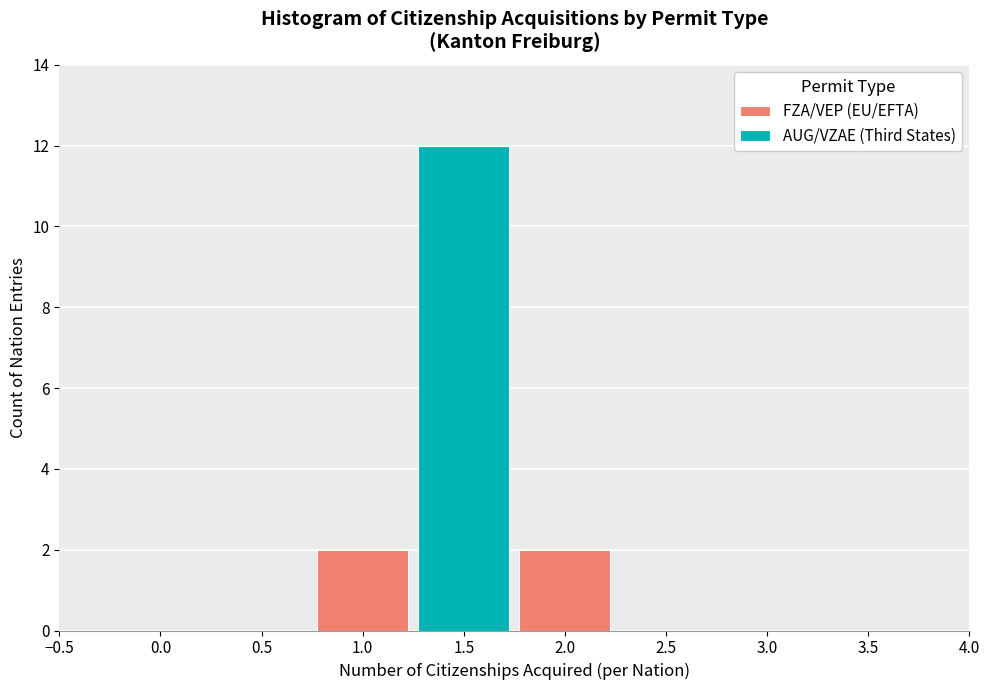

What is the maximum value shown in the chart?

12